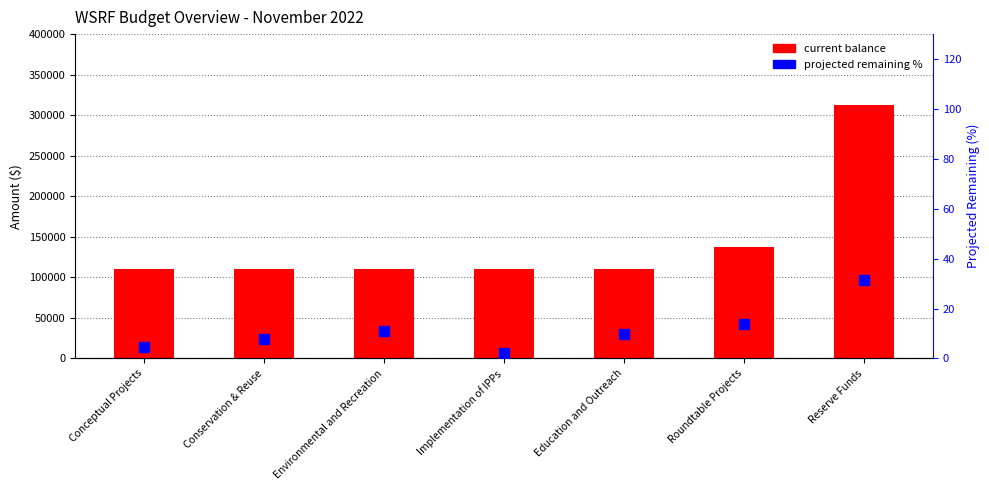

Which series has the largest range (max minus min)?

current balance